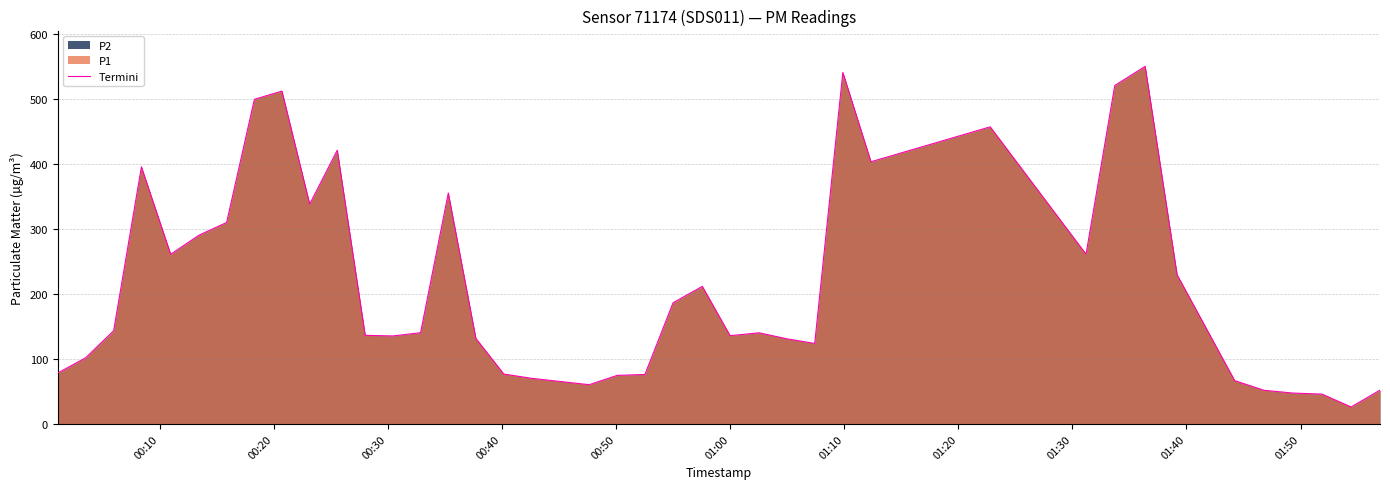

What is the maximum value shown in the chart?

549.9